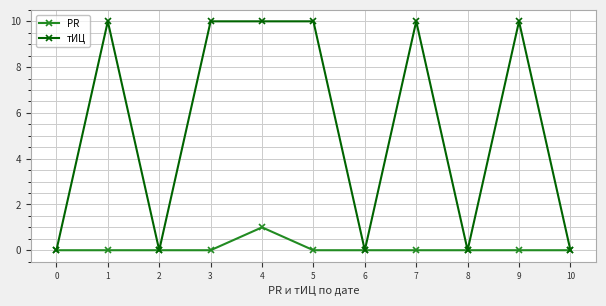

List the series in order of their peak value, lowest first.

PR, тИЦ